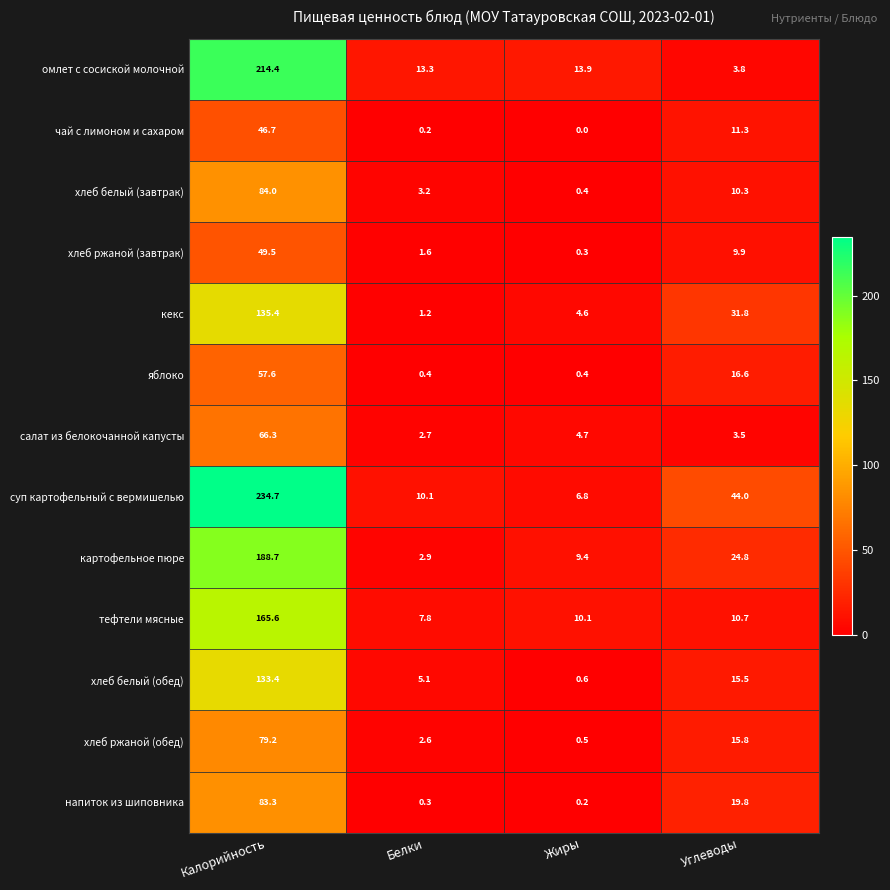

How many values in the тефтели мясные series are below 10?

1